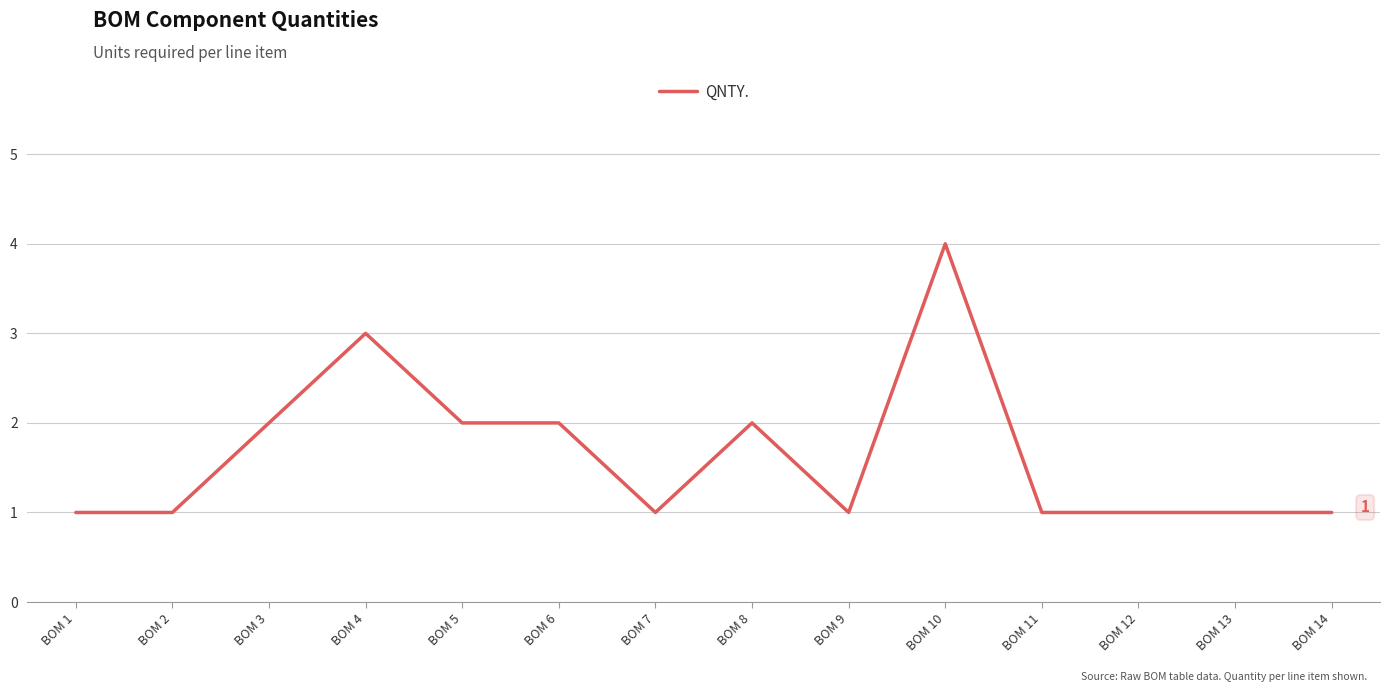

What is the minimum value shown in the chart?

1